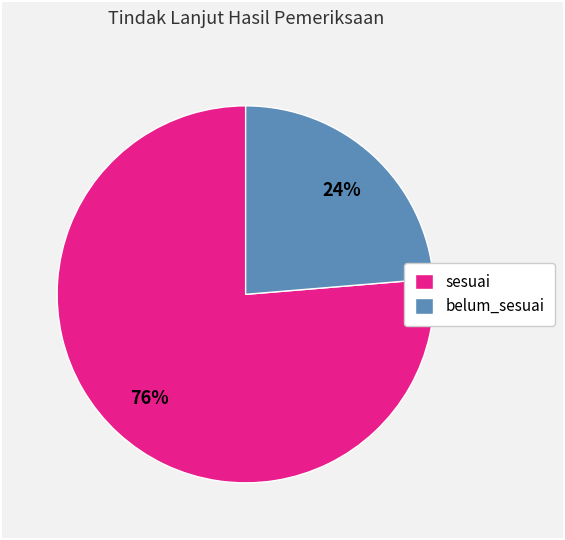

How many segments does this pie chart have?

2